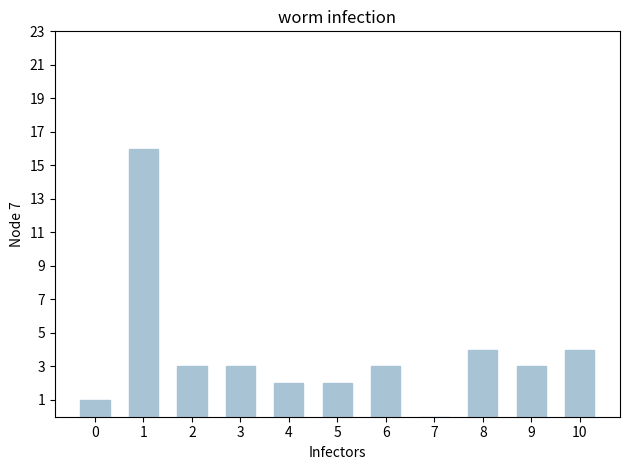

True or false: the data shows 4 at 2.

False